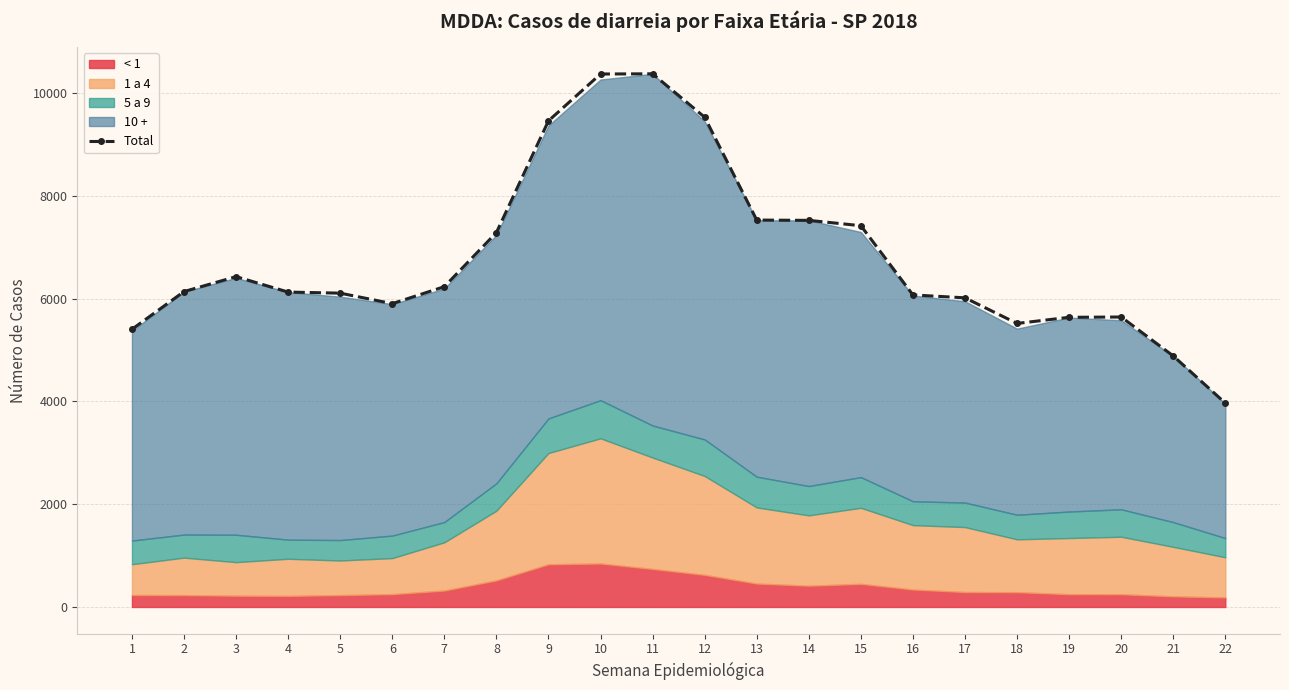

What is the difference between the maximum and second lowest values?

5489